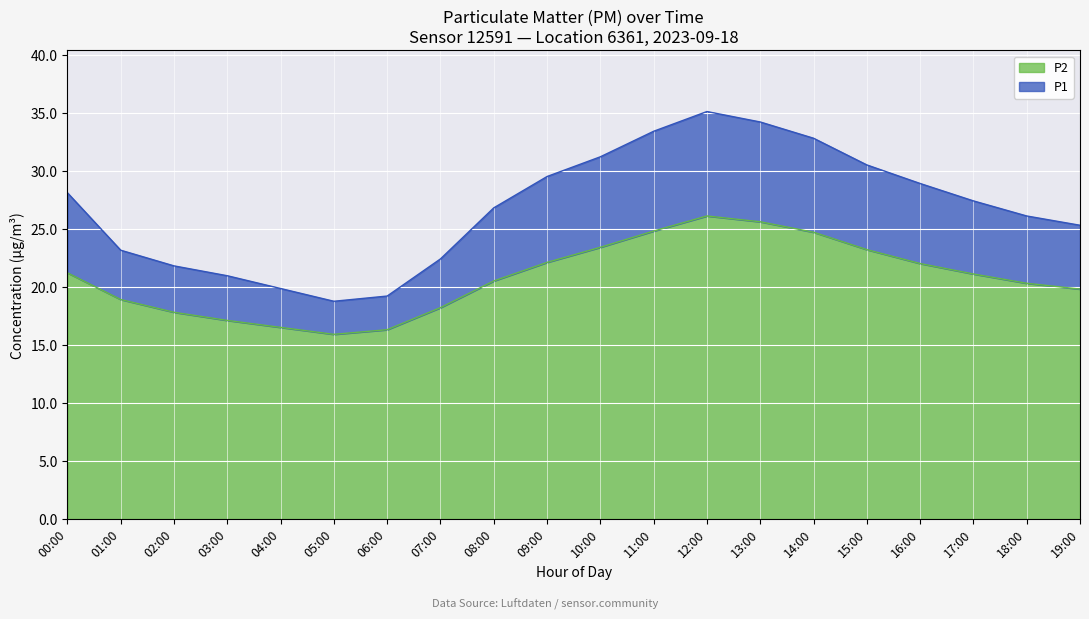

Where is the first local minimum for P2?

05:00